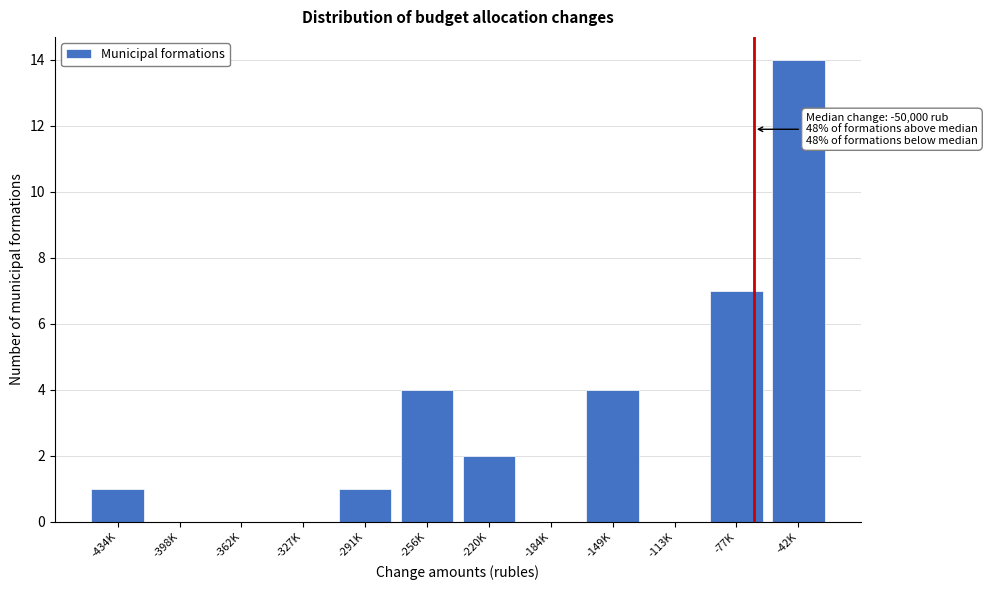

Reading left to right, list all the values displayed in this chart.

-434K=1	-398K=0	-362K=0	-327K=0	-291K=1	-256K=4	-220K=2	-184K=0	-149K=4	-113K=0	-77K=7	-42K=14